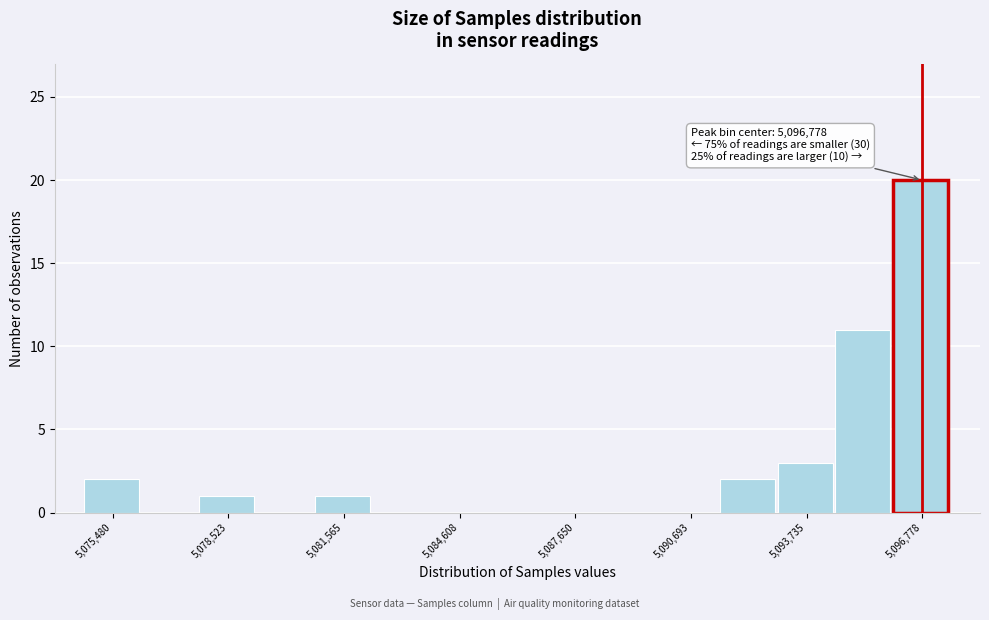

Read against the x-axis, roughly where is the centre of the tallest bar?

5096500